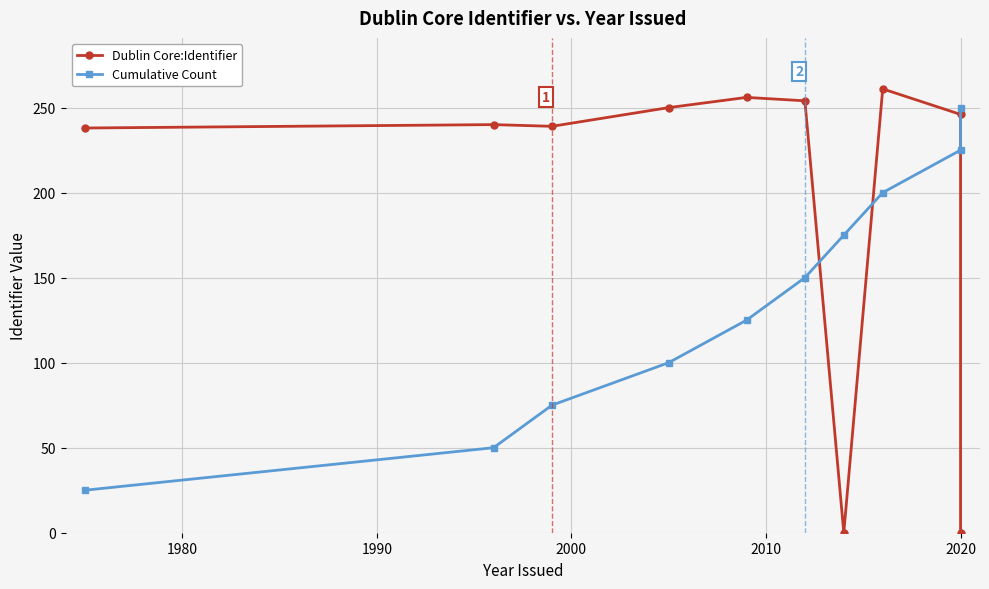

What is the sum of all Dublin Core:Identifier values?

1984